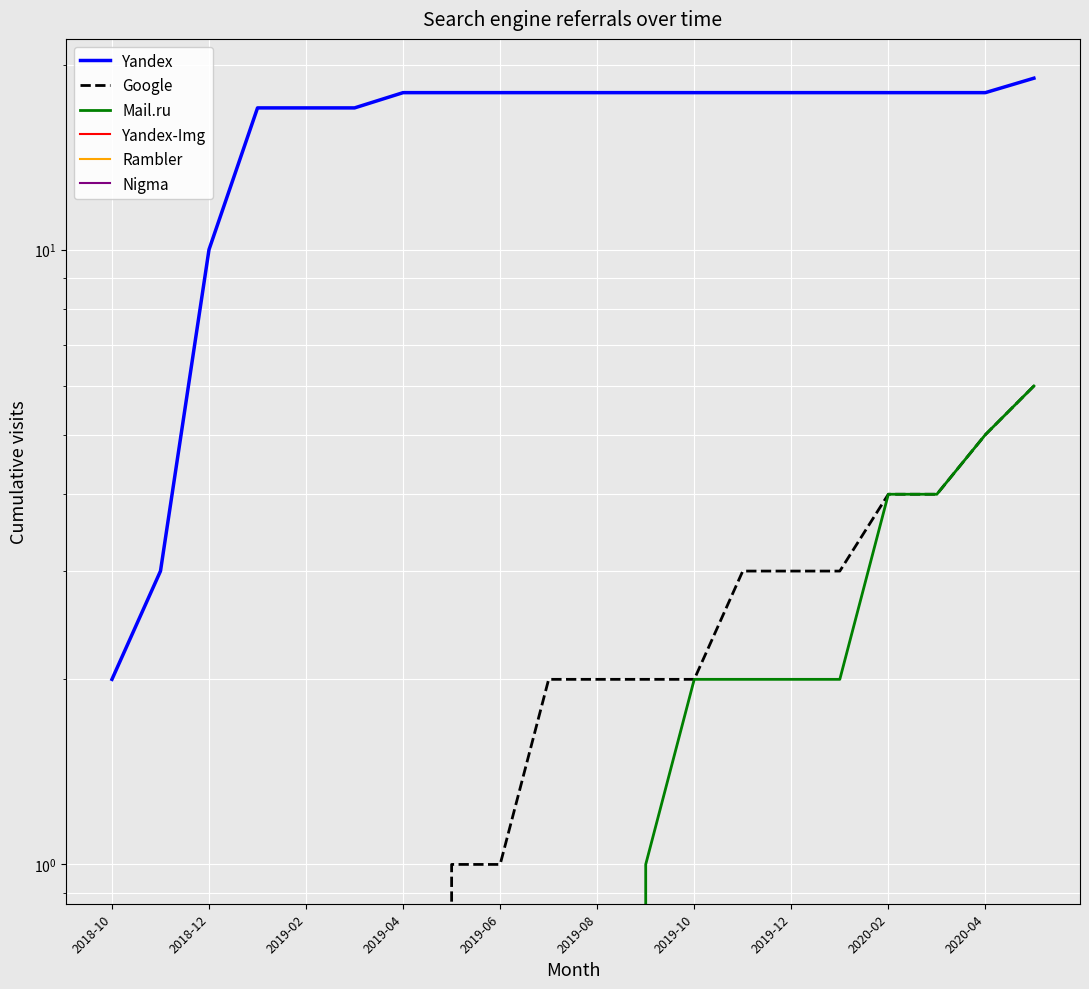

True or false: Yandex has more than 1 points higher than both neighbors.

False